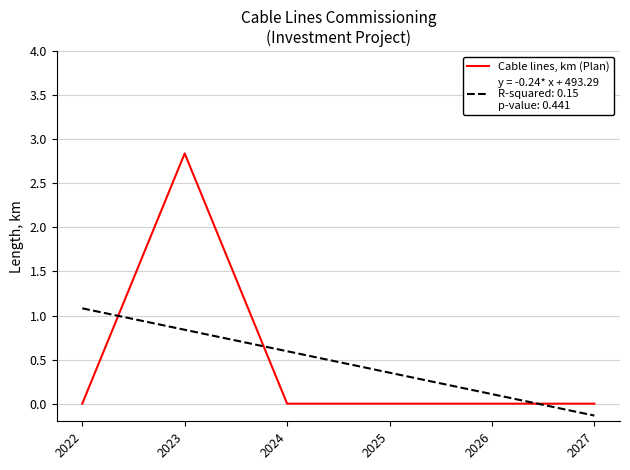

What is the sum of all values?

2.8